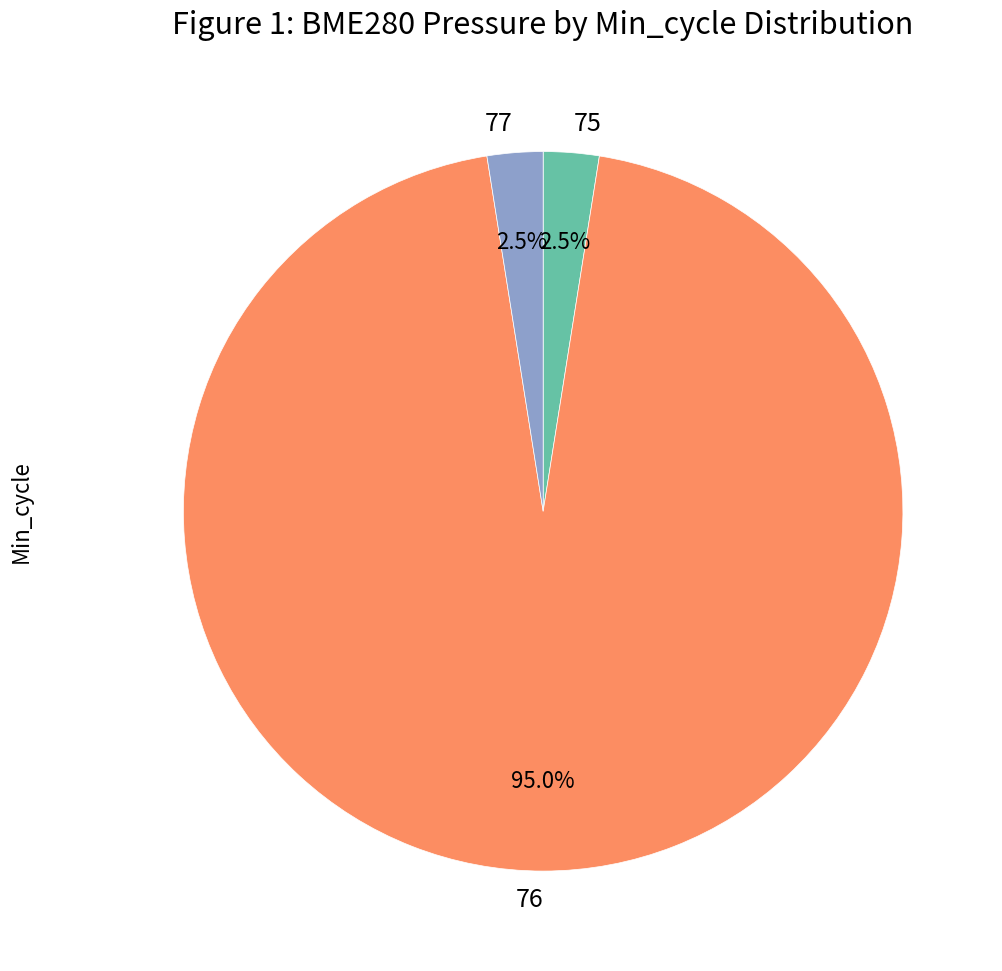

Which slice is the largest?

76